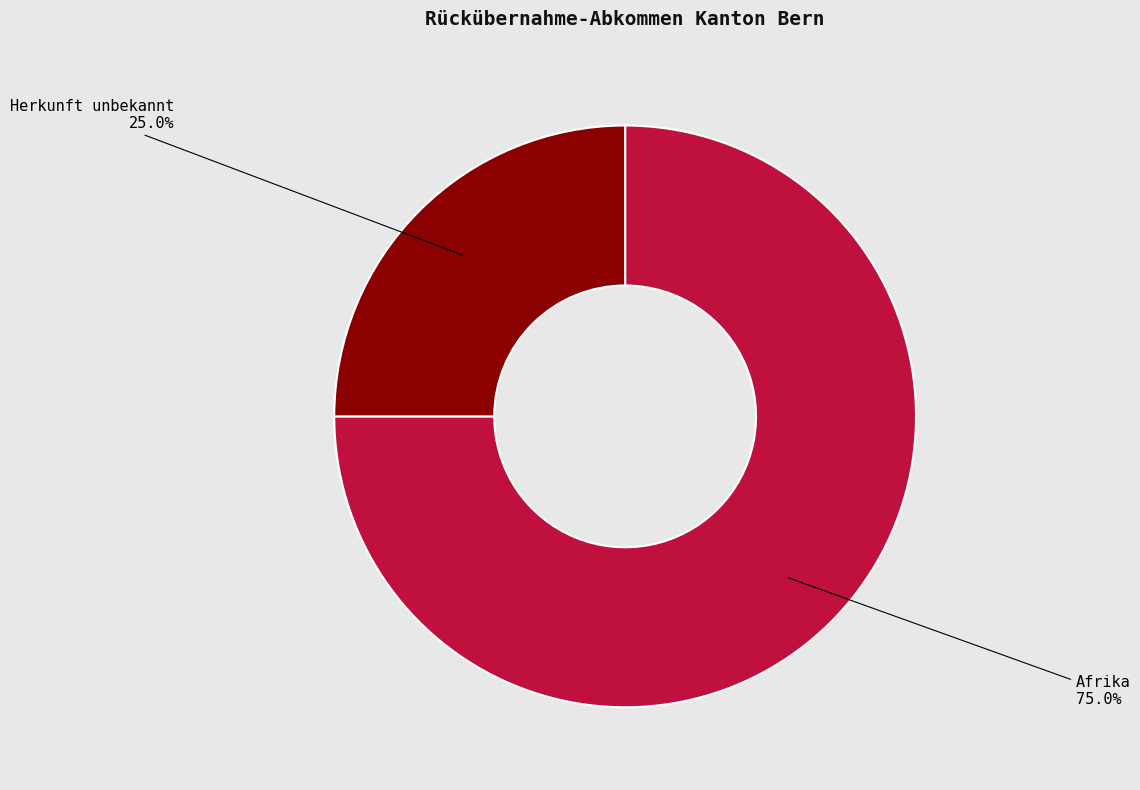

Rank the categories by value from highest to lowest.

Afrika, Herkunft unbekannt